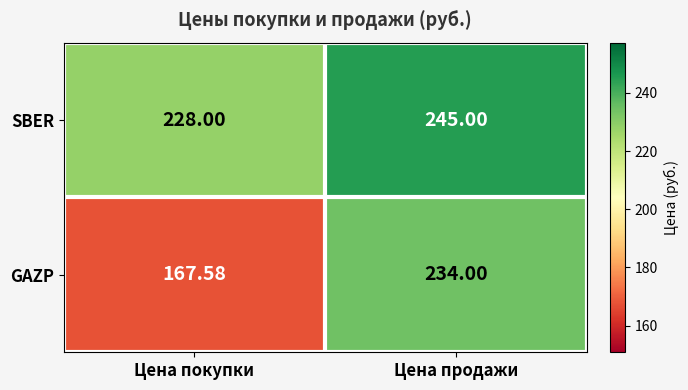

List the series in order of their overall mean, lowest first.

GAZP, SBER